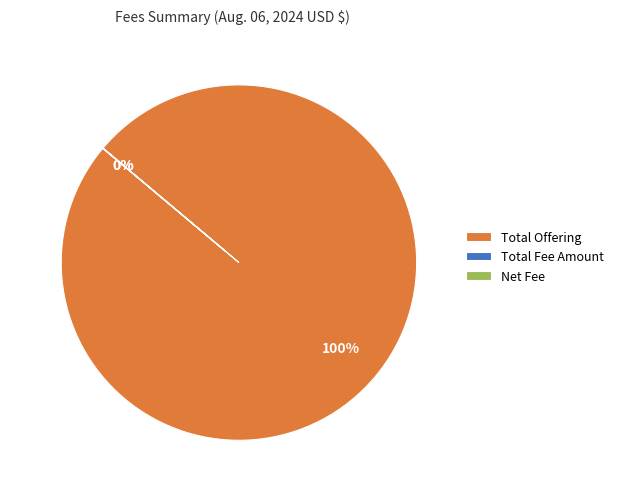

To the nearest percent, what is the average slice percentage?

33%